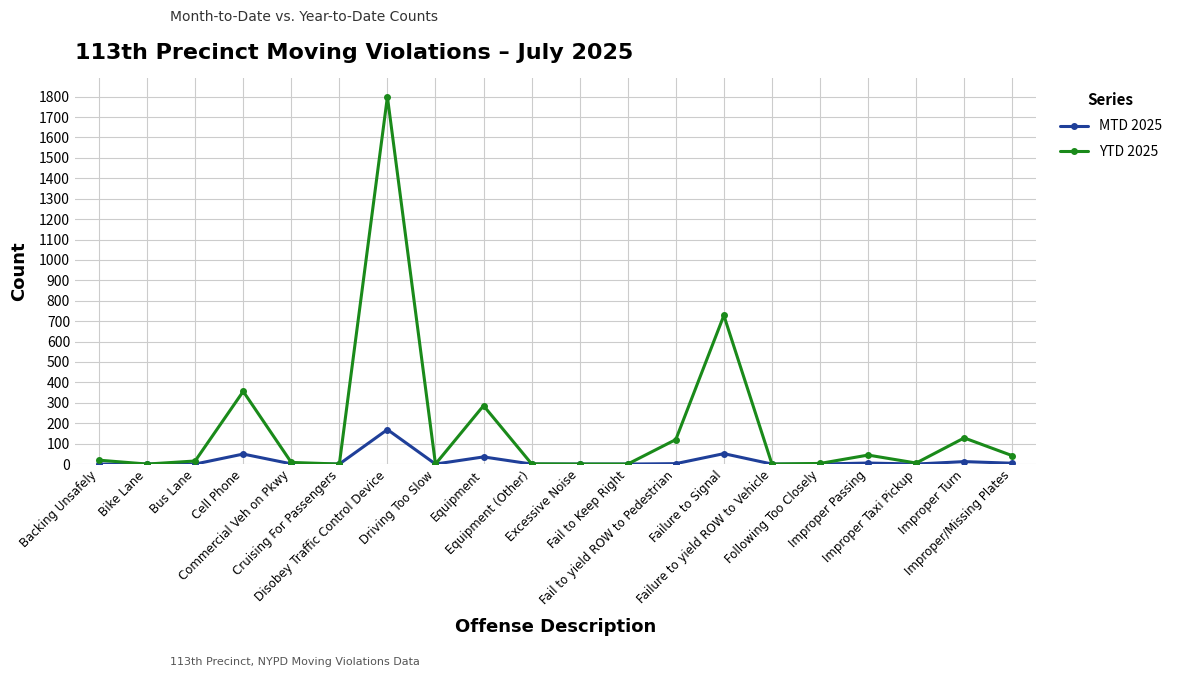

True or false: YTD 2025 has a value of 286 at Equipment.

True